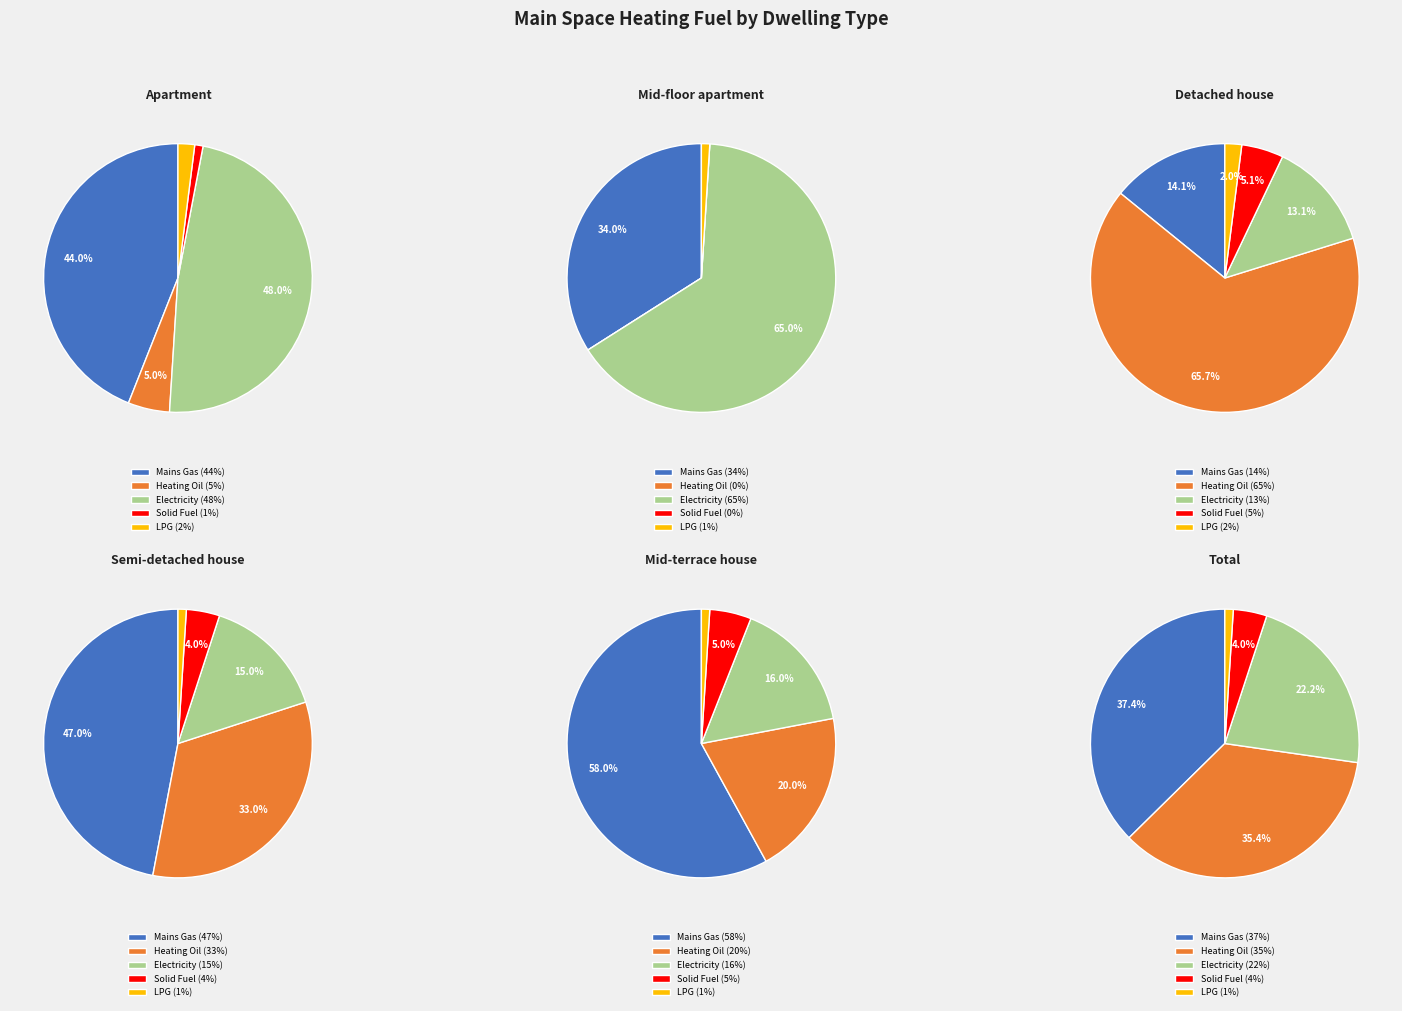

Rank the series by their maximum value, from highest to lowest.

Heating Oil, Electricity, Mains Gas, Solid Fuel, LPG